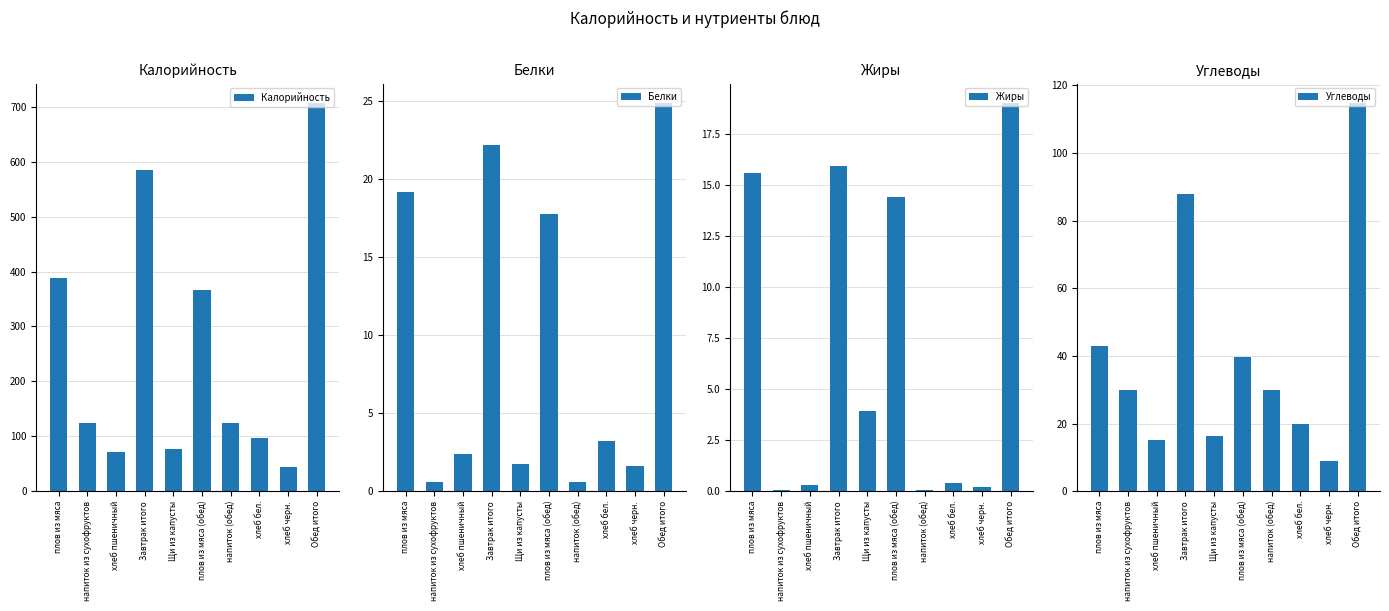

Which has a higher value, плов из мяса or напиток (обед)?

плов из мяса